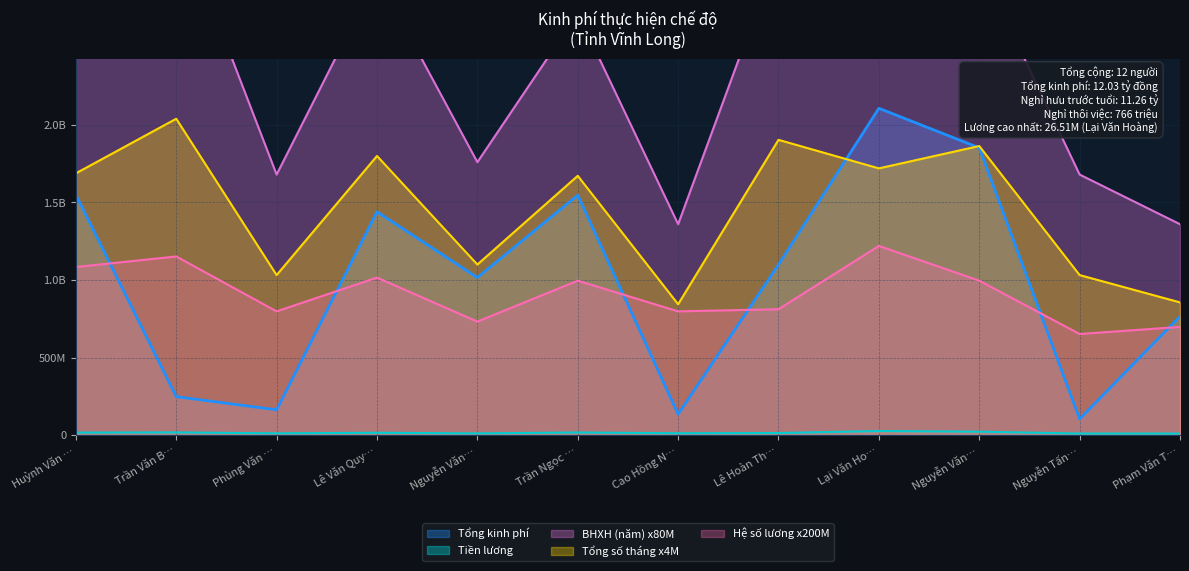

Where does the BHXH (năm) series first go above 2800000000?

Trần Văn B…